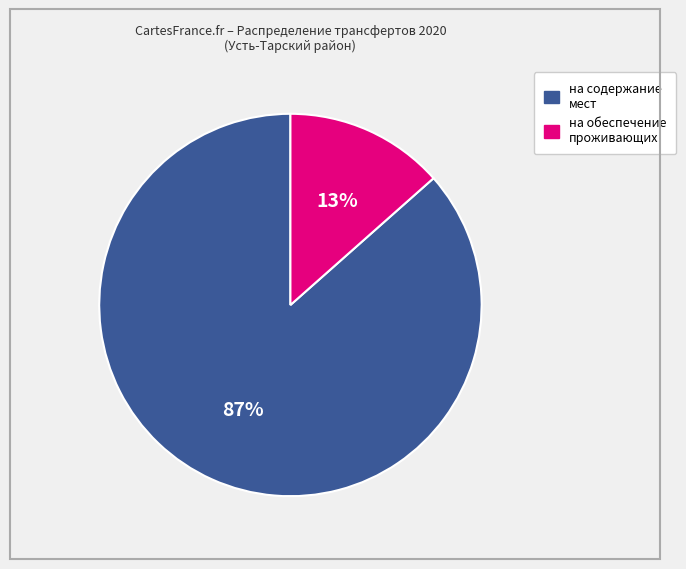

Count the number of slices in the pie.

2